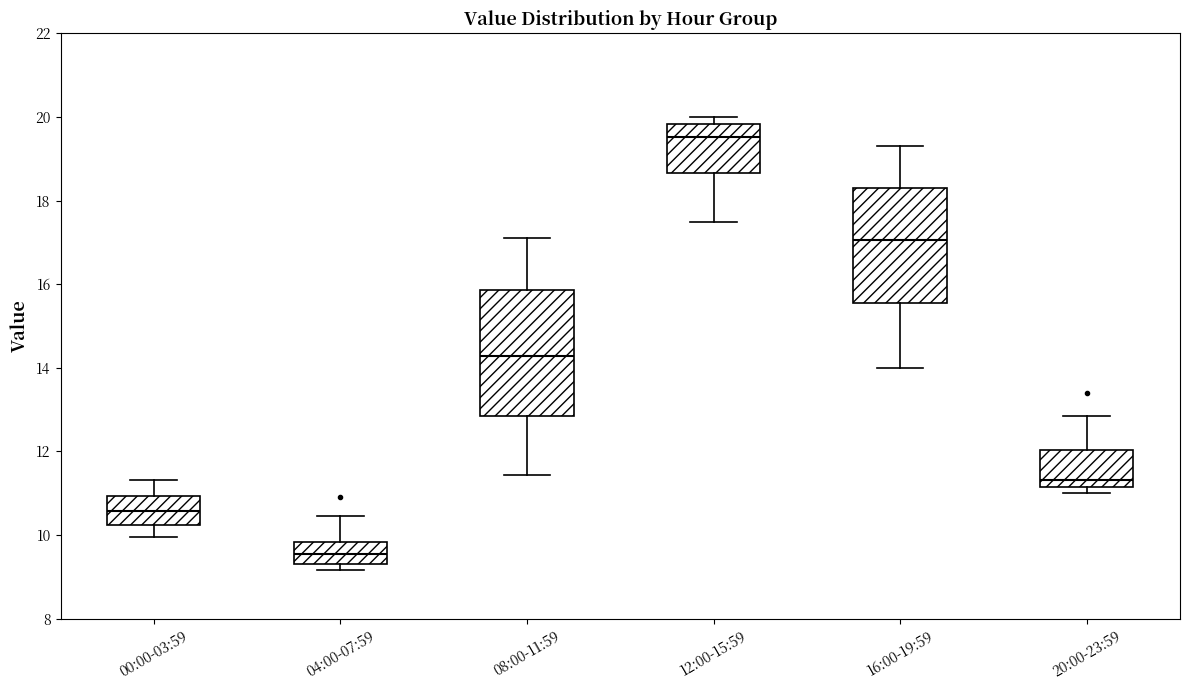

Reading left to right, transcribe this box plot: for each box, give where its median line is, the range the box spans, and where its two whiskers end, as read against the y-axis. The values are not printed on the chart, so give them approximately, as read against the axis.

00:00-03:59: median 10.6, box 10.2 to 11.0, whiskers 10.0 to 11.4
04:00-07:59: median 9.6, box 9.4 to 9.8, whiskers 9.2 to 10.4
08:00-11:59: median 14.2, box 12.8 to 15.8, whiskers 11.4 to 17.2
12:00-15:59: median 19.6, box 18.6 to 19.8, whiskers 17.4 to 20.0
16:00-19:59: median 17.0, box 15.6 to 18.4, whiskers 14.0 to 19.4
20:00-23:59: median 11.4, box 11.2 to 12.0, whiskers 11.0 to 12.8